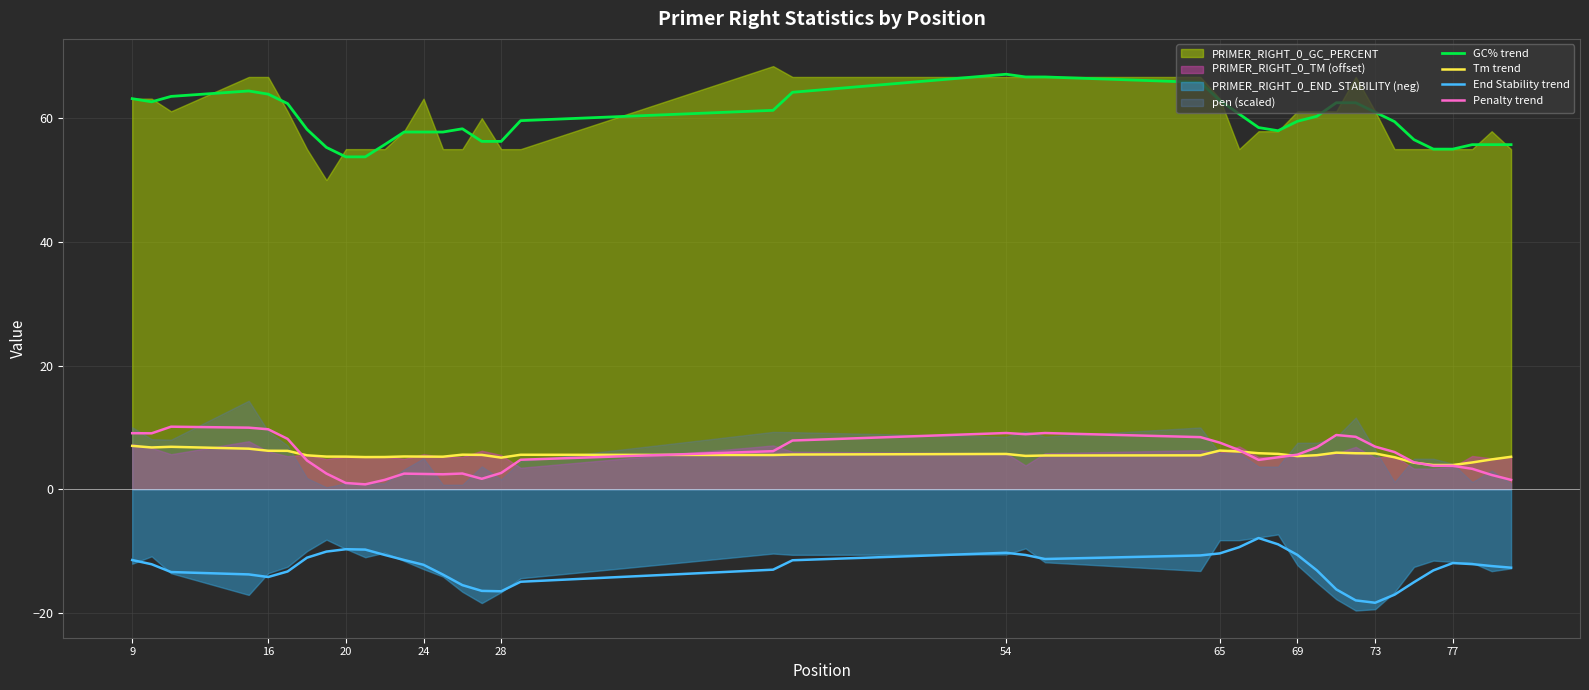

What is the minimum value for End Stability trend?

-18.3